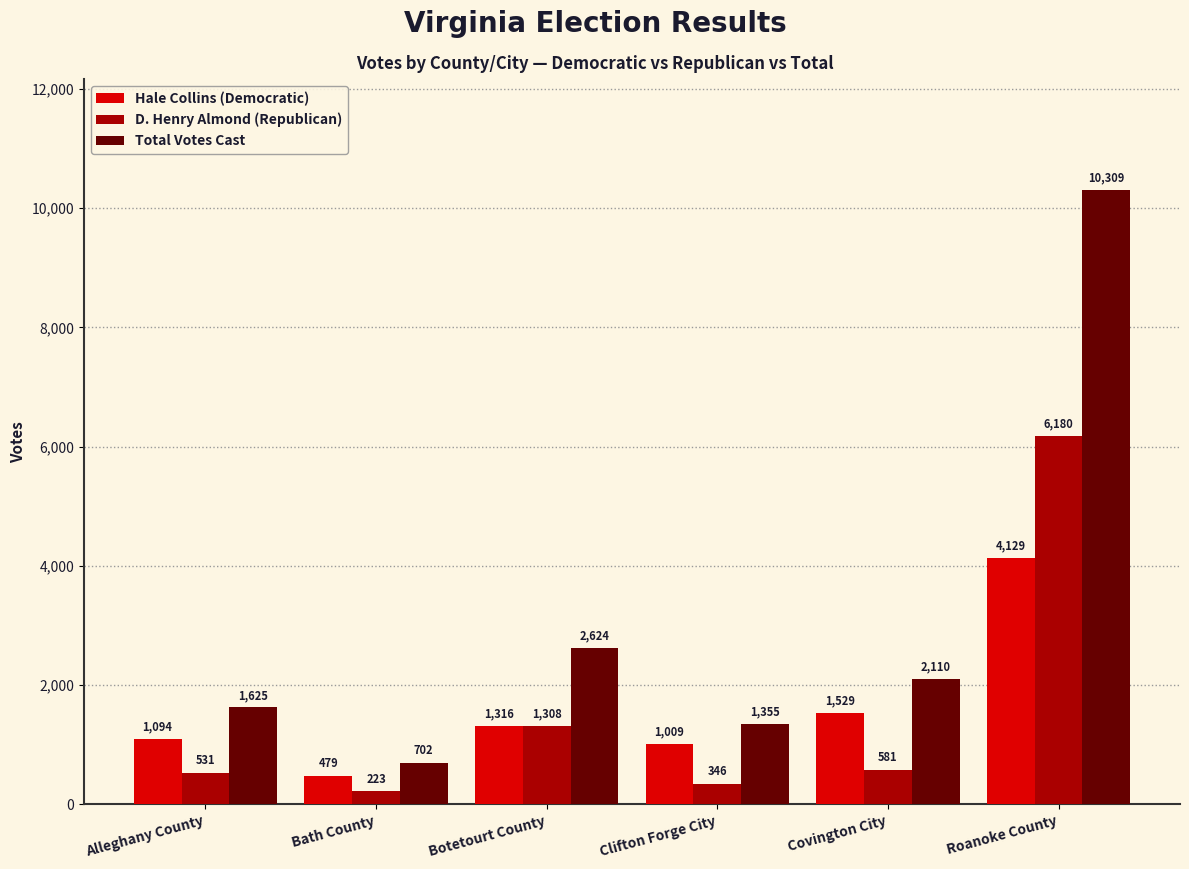

What is the value of the Total Votes Cast bar at the 1st from the left?

1625